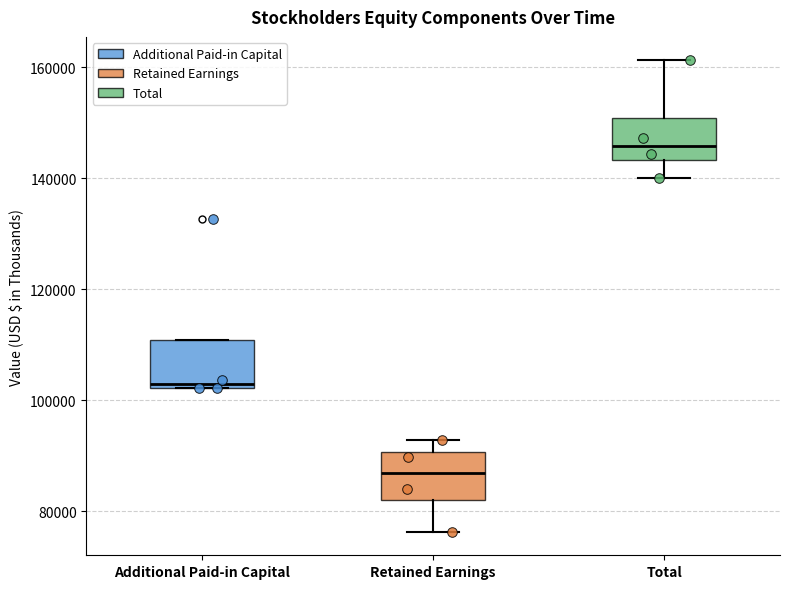

Where is the upper edge of the box for Additional Paid-in Capital on the y-axis? The values are not printed on the chart, so give them approximately, as read against the axis.

110000